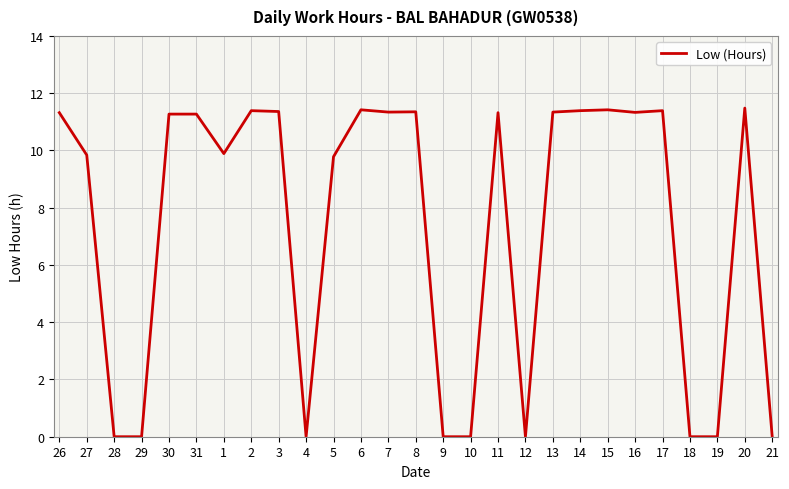

What is the approximate value at 15?

11.4